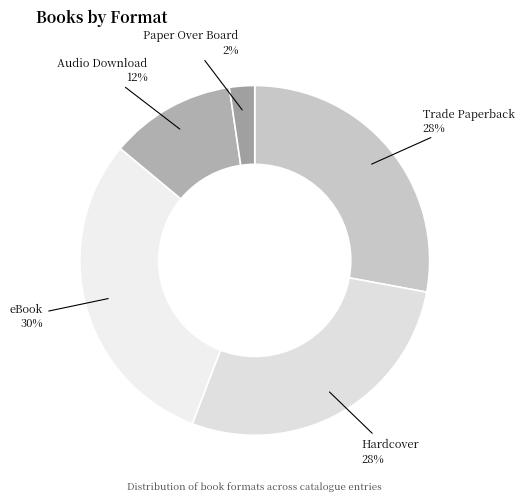

Count the number of slices in the pie.

5